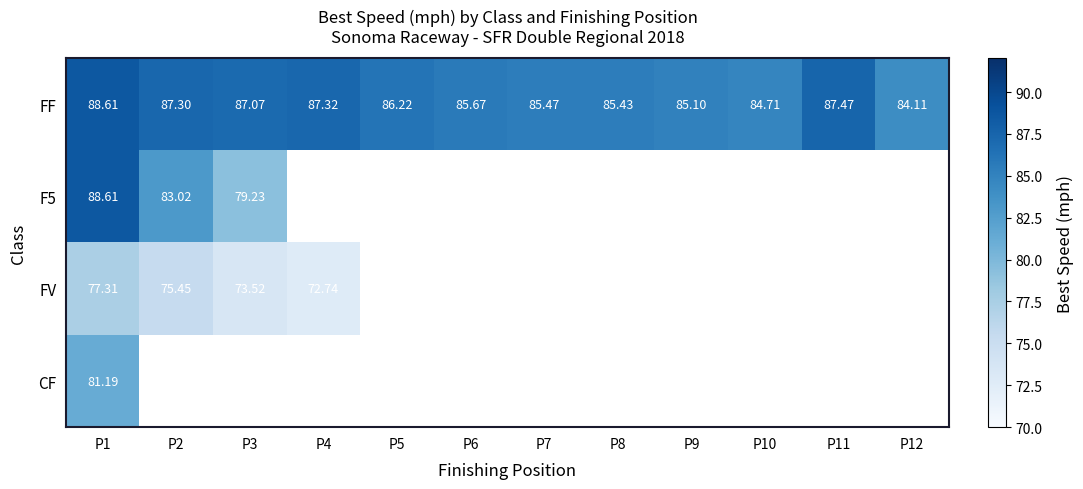

How many data points does each series have?

12